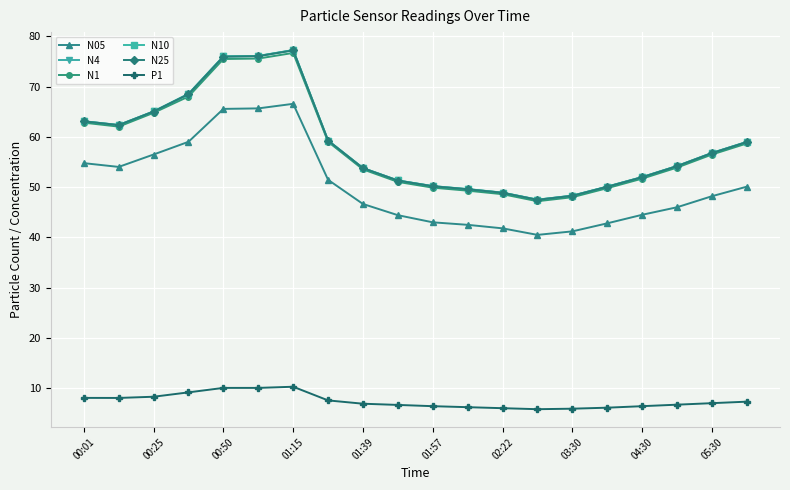

What is the value of the N10 point at the 11th from the left?

50.2